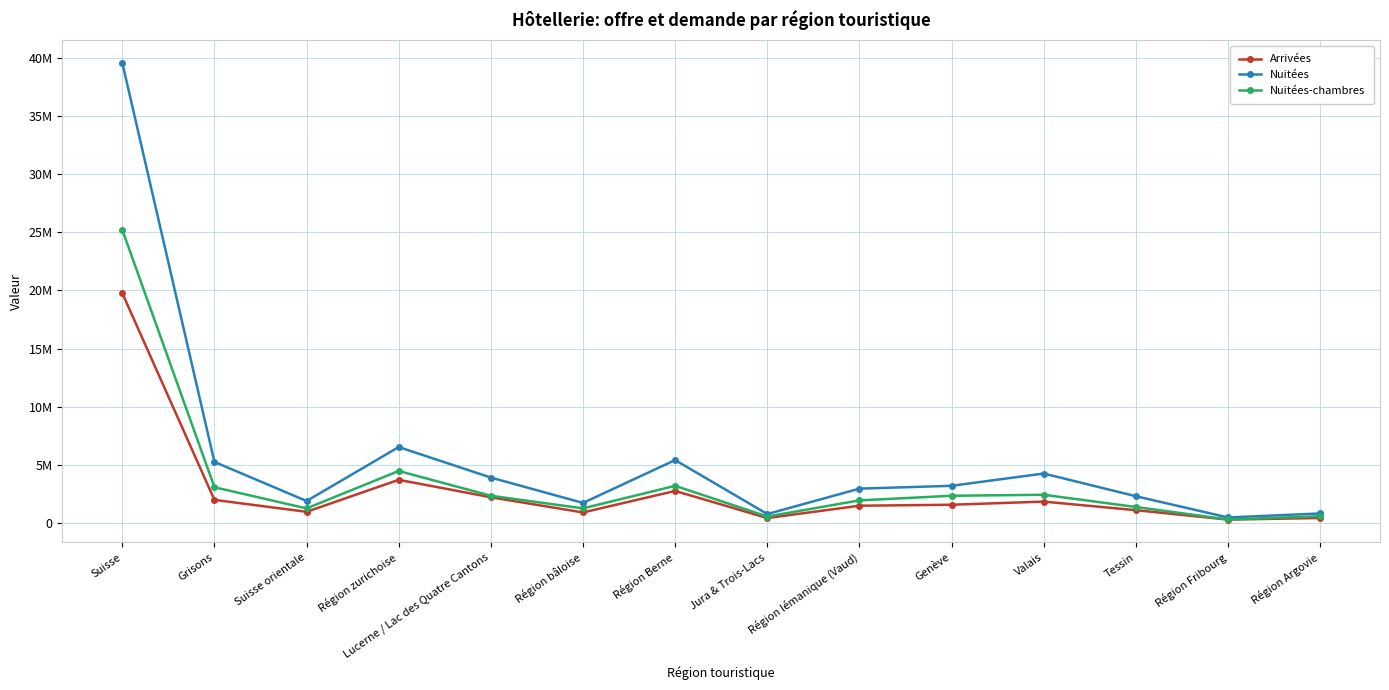

True or false: Arrivées has a value of 1110128 at Tessin.

True